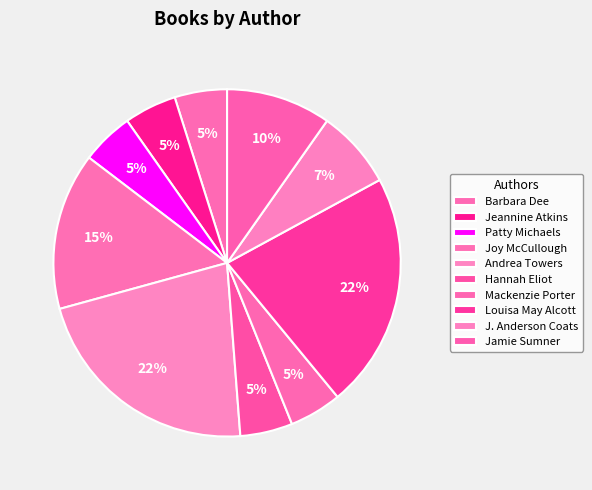

Count the number of slices in the pie.

10